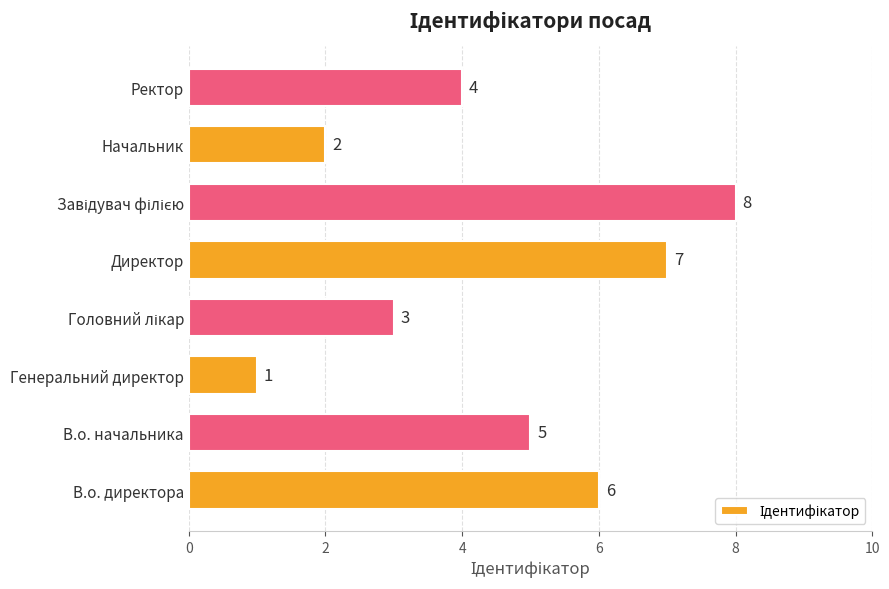

Does the chart contain stacked bars?

No